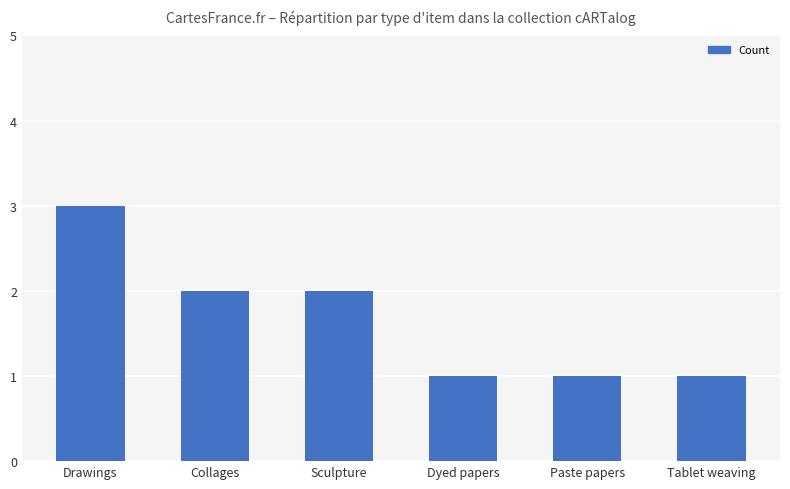

What position from the right is Drawings?

6